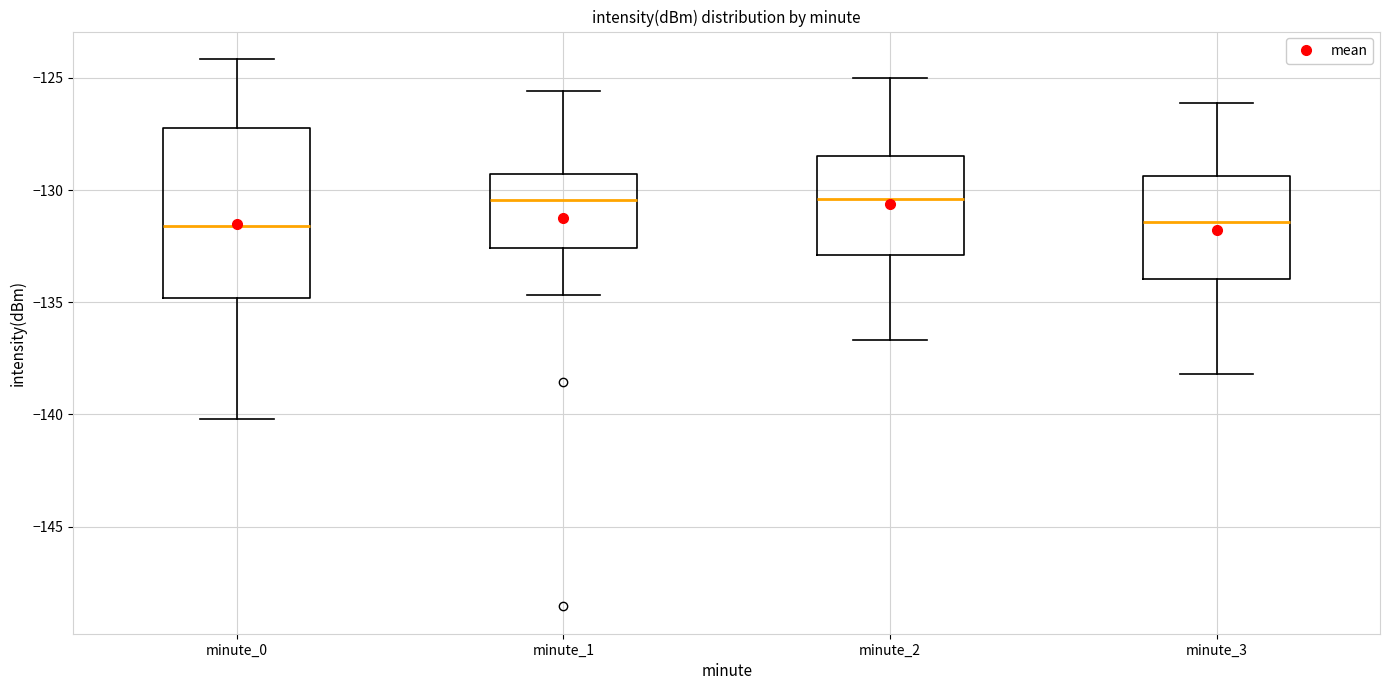

Reading left to right, read every box against the y-axis: the position of its median line, the range the box covers, and the ends of its whiskers. The values are not printed on the chart, so give them approximately, as read against the axis.

minute_0: median -131.5, box -135.0 to -127.0, whiskers -140.0 to -124.0
minute_1: median -130.5, box -132.5 to -129.5, whiskers -134.5 to -125.5
minute_2: median -130.5, box -133.0 to -128.5, whiskers -136.5 to -125.0
minute_3: median -131.5, box -134.0 to -129.5, whiskers -138.0 to -126.0